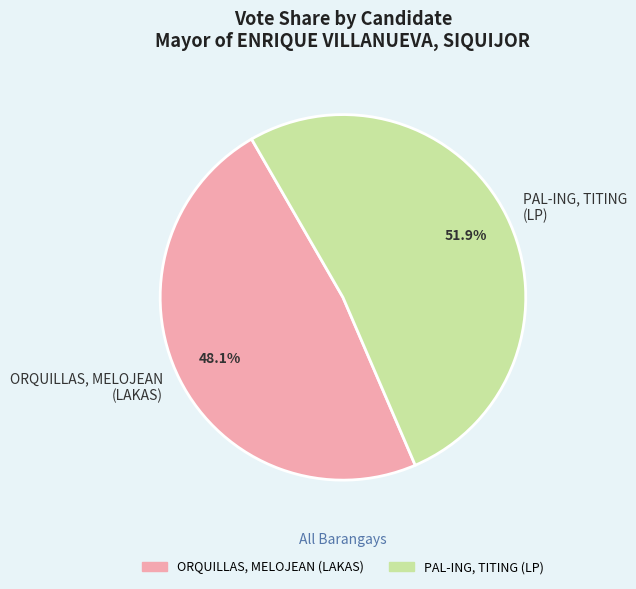

What is the smallest slice in the pie chart?

ORQUILLAS, MELOJEAN (LAKAS)